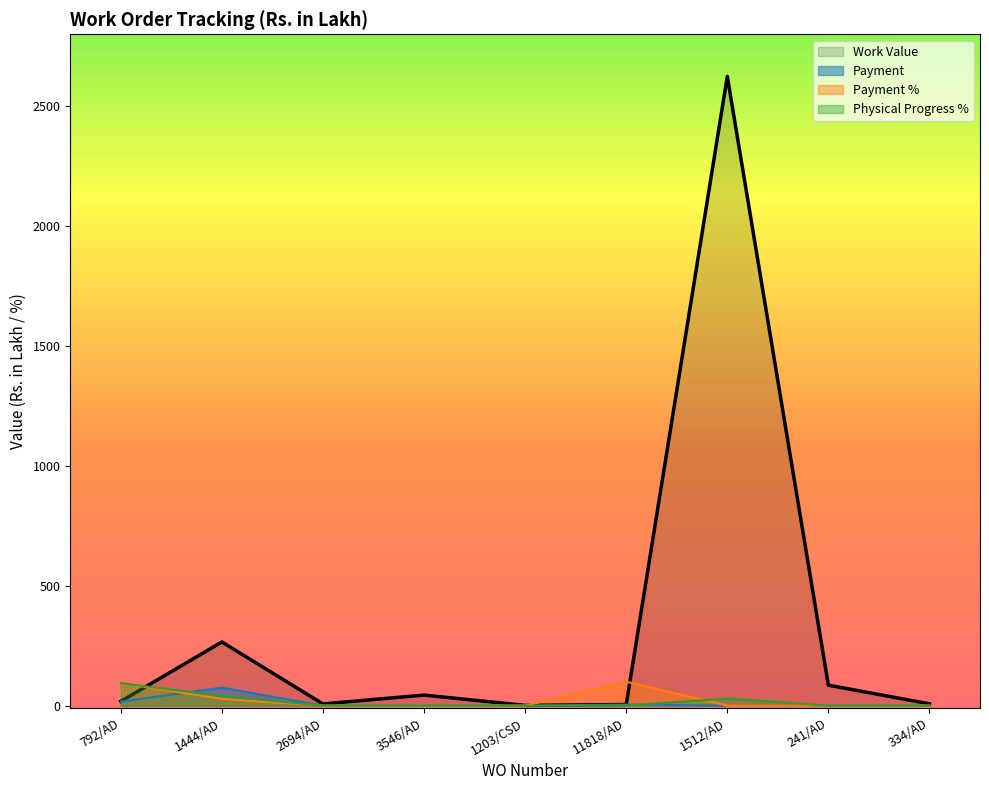

Reading left to right, extract all data points from this chart.

Work Value: 792/AD=18.0	1444/AD=265.5	2694/AD=7.1	3546/AD=44.0	1203/CSD=1.0	11818/AD=4.6	1512/AD=2624.5	241/AD=85.4	334/AD=7.5
Payment: 792/AD=16.9	1444/AD=75.1	2694/AD=0.0	3546/AD=0.0	1203/CSD=0.0	11818/AD=4.6	1512/AD=0.0	241/AD=0.0	334/AD=0.0
Payment %: 792/AD=93.7	1444/AD=28.3	2694/AD=0.0	3546/AD=0.0	1203/CSD=0.0	11818/AD=100.0	1512/AD=0.0	241/AD=0.0	334/AD=0.0
Physical Progress %: 792/AD=94.0	1444/AD=40.0	2694/AD=0.0	3546/AD=0.0	1203/CSD=0.0	11818/AD=0.0	1512/AD=30.0	241/AD=0.0	334/AD=0.0